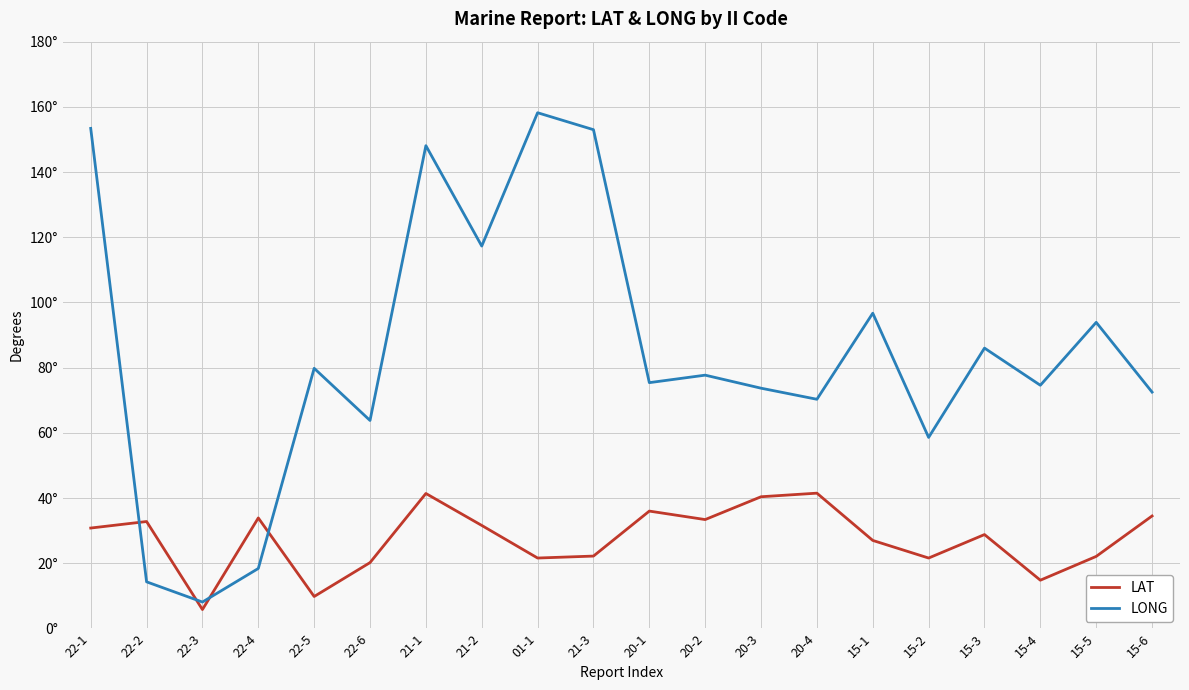

What is the difference between the highest and lowest values at 22-5?

70.0